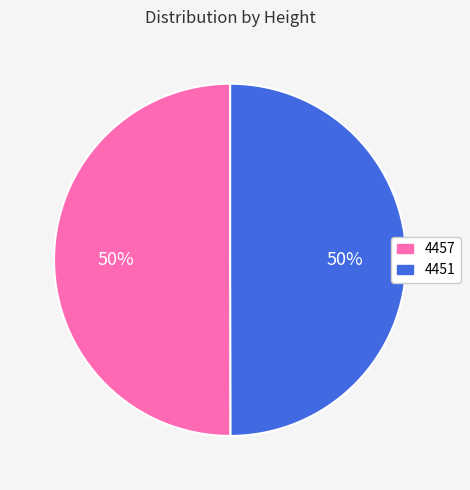

How many slices are in this pie chart?

2